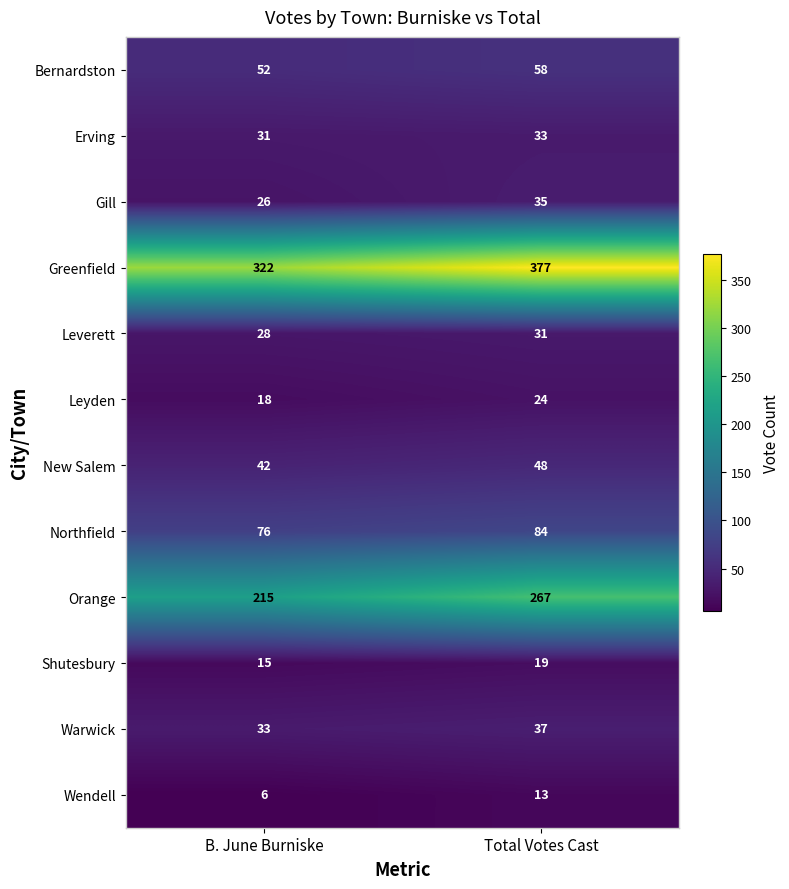

What is the difference between the Gill values at B. June Burniske and Total Votes Cast?

9